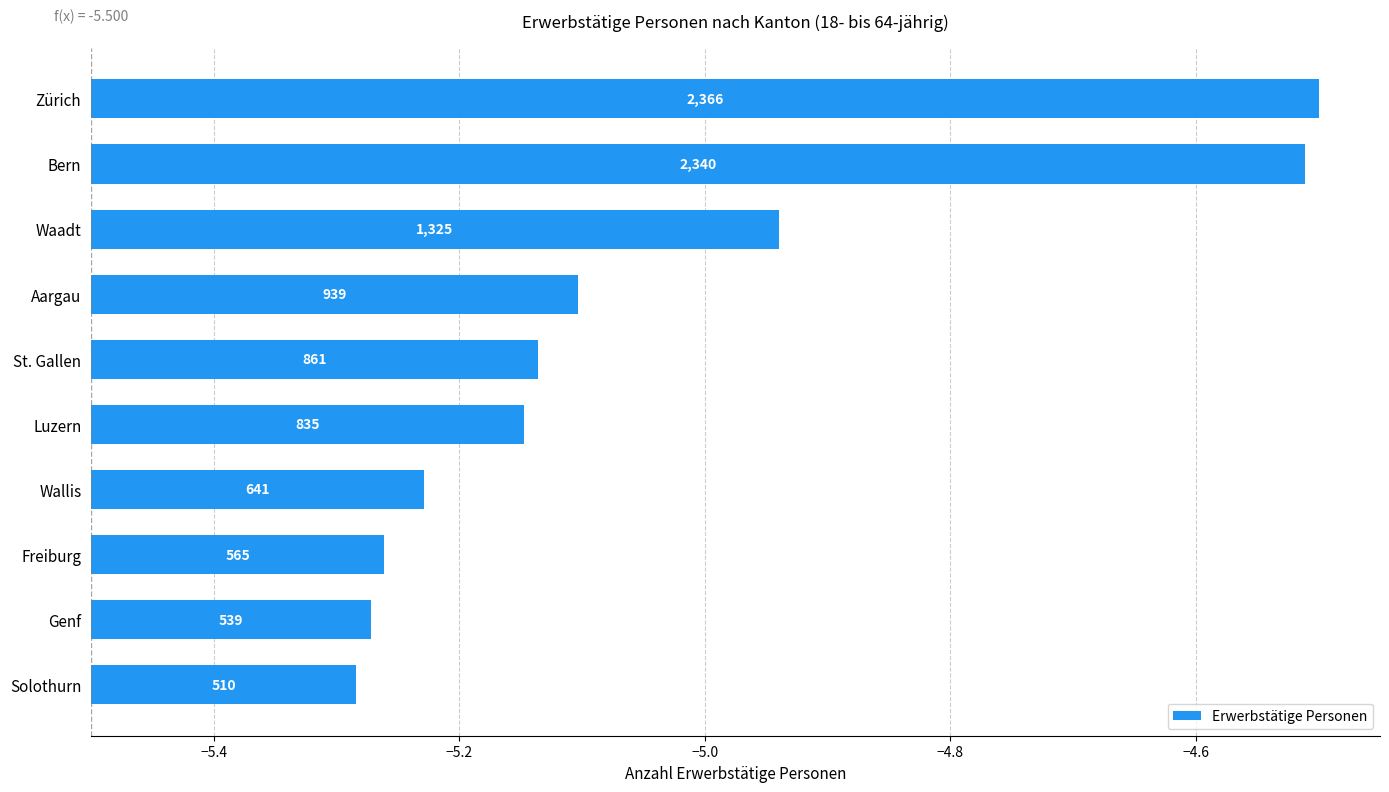

What is the difference between the second highest and minimum values?

0.8